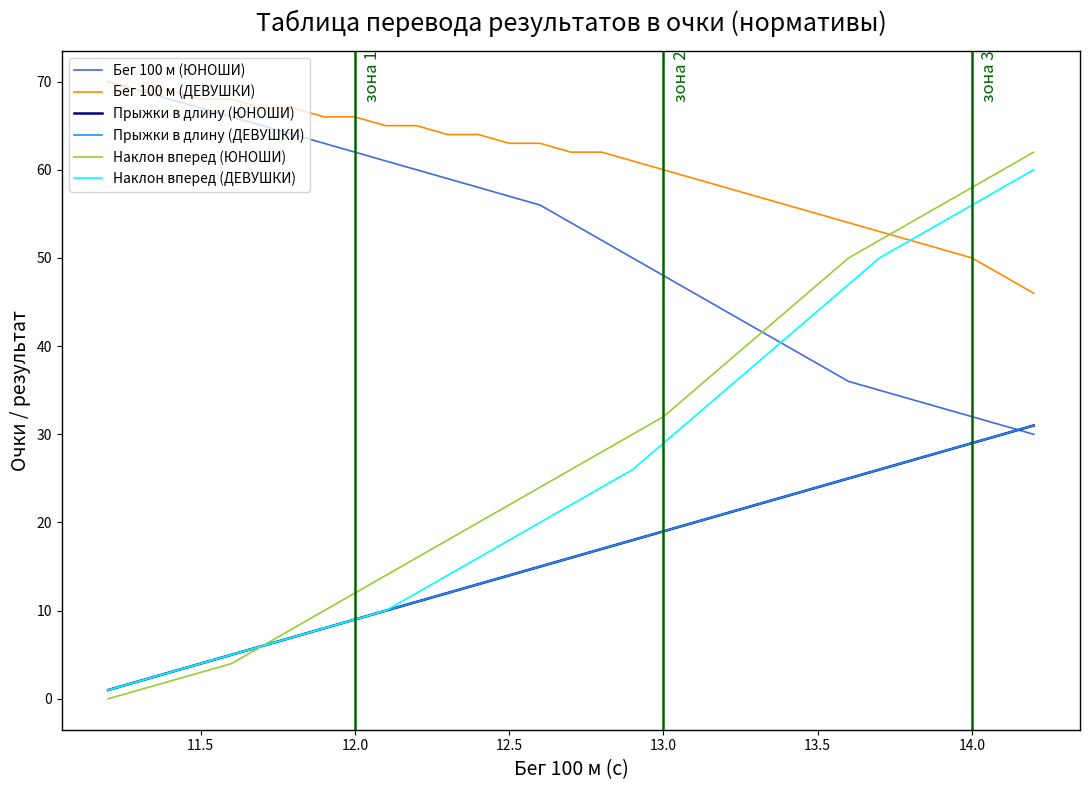

Does the chart have visible grid lines?

No